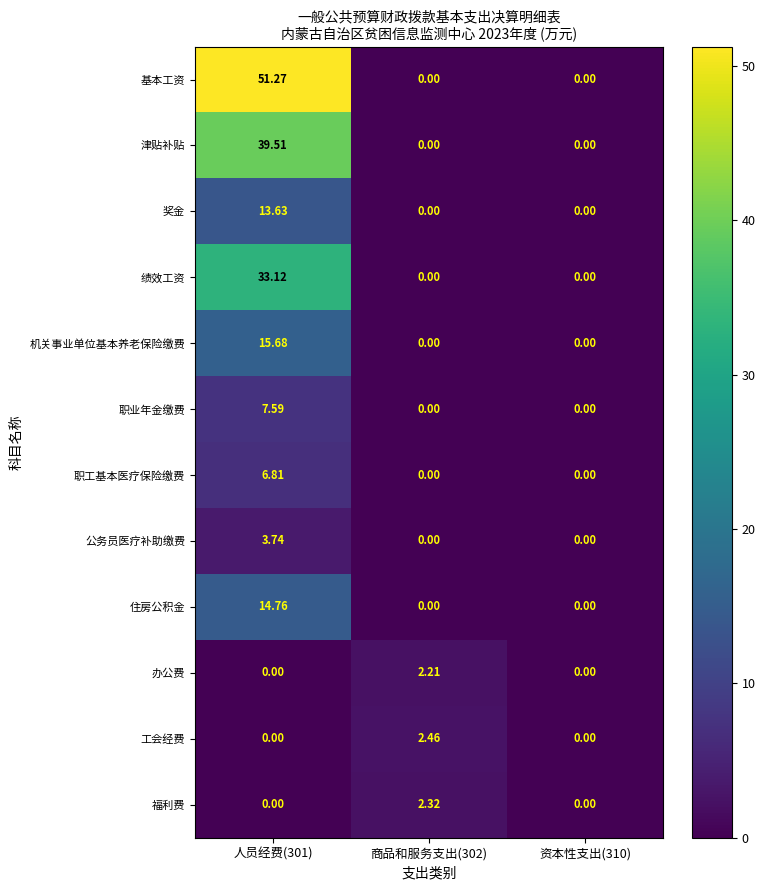

Which series has the largest range (max minus min)?

基本工资